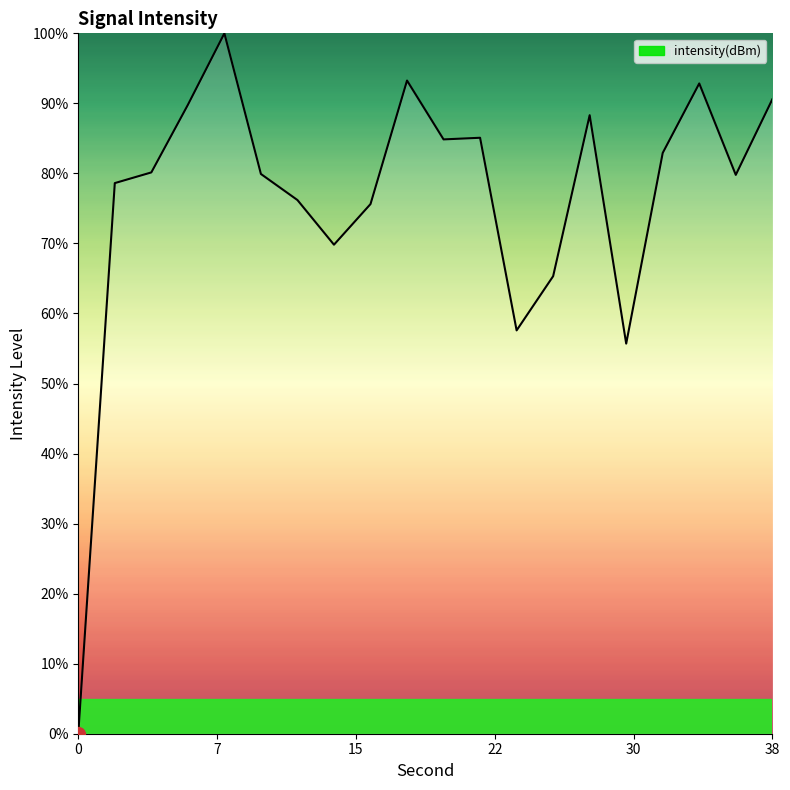

What is the maximum value shown in the chart?

100.0